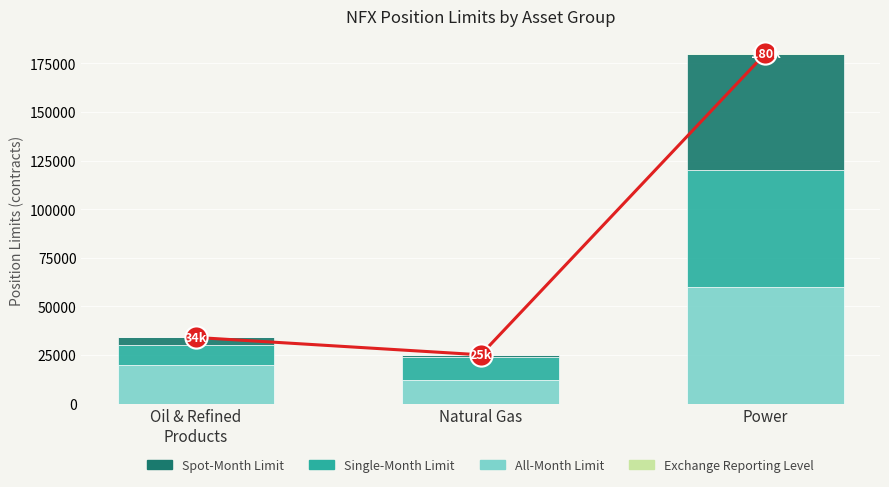

Which series has the widest spread of values?

Spot-Month Limit